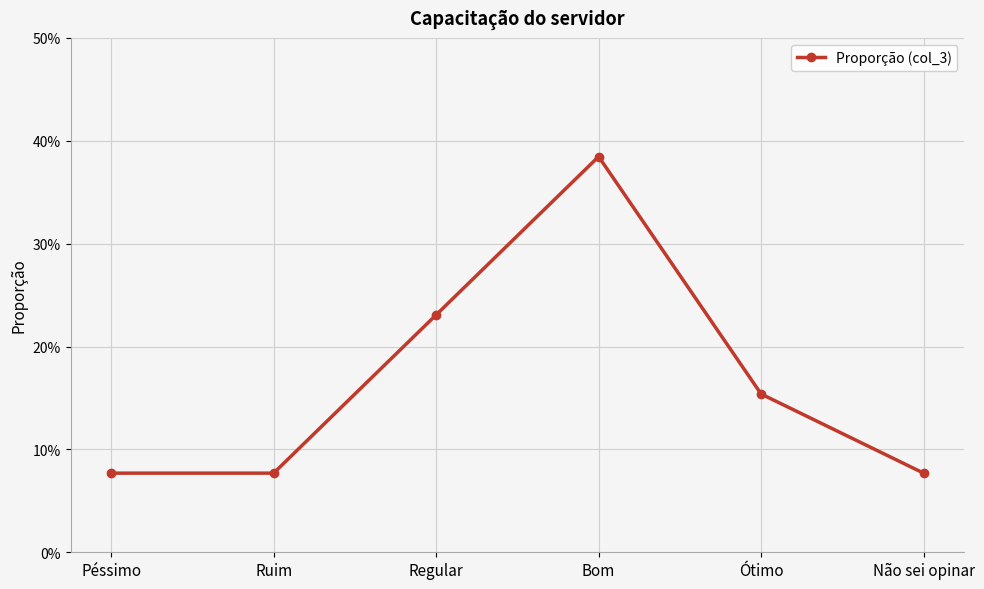

List the labels in order of value, smallest first.

Péssimo, Ruim, Não sei opinar, Ótimo, Regular, Bom